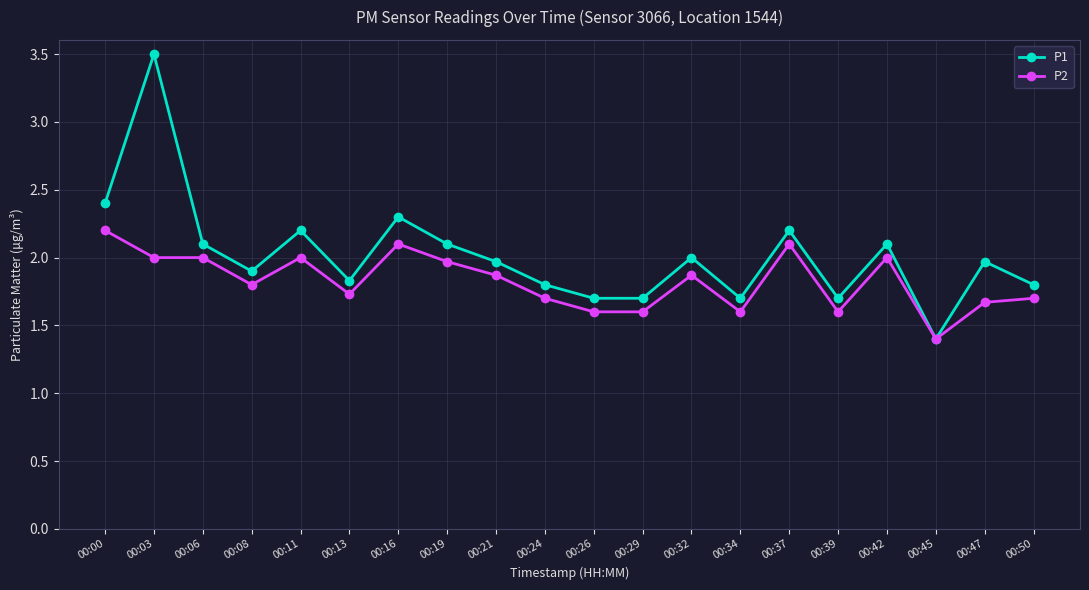

At which label is P1 closest to 2?

00:32